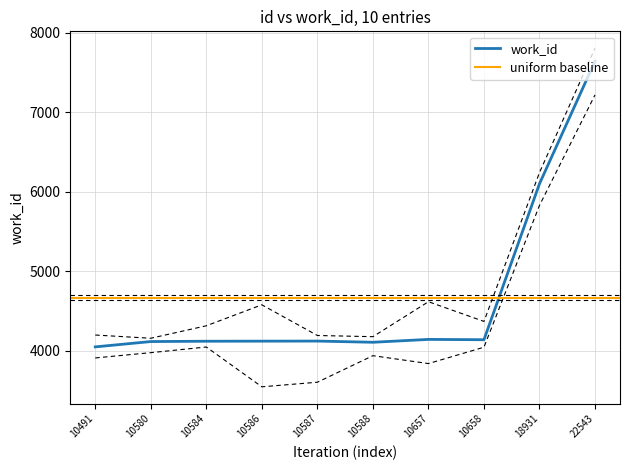

True or false: the data shows 4145 at 10657.

True